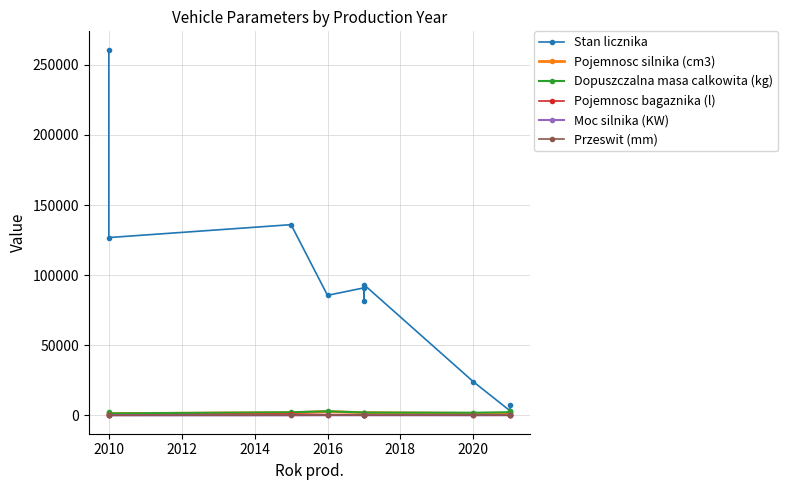

What is the sum of the Stan licznika values at 2018 and 2014?

166940.0